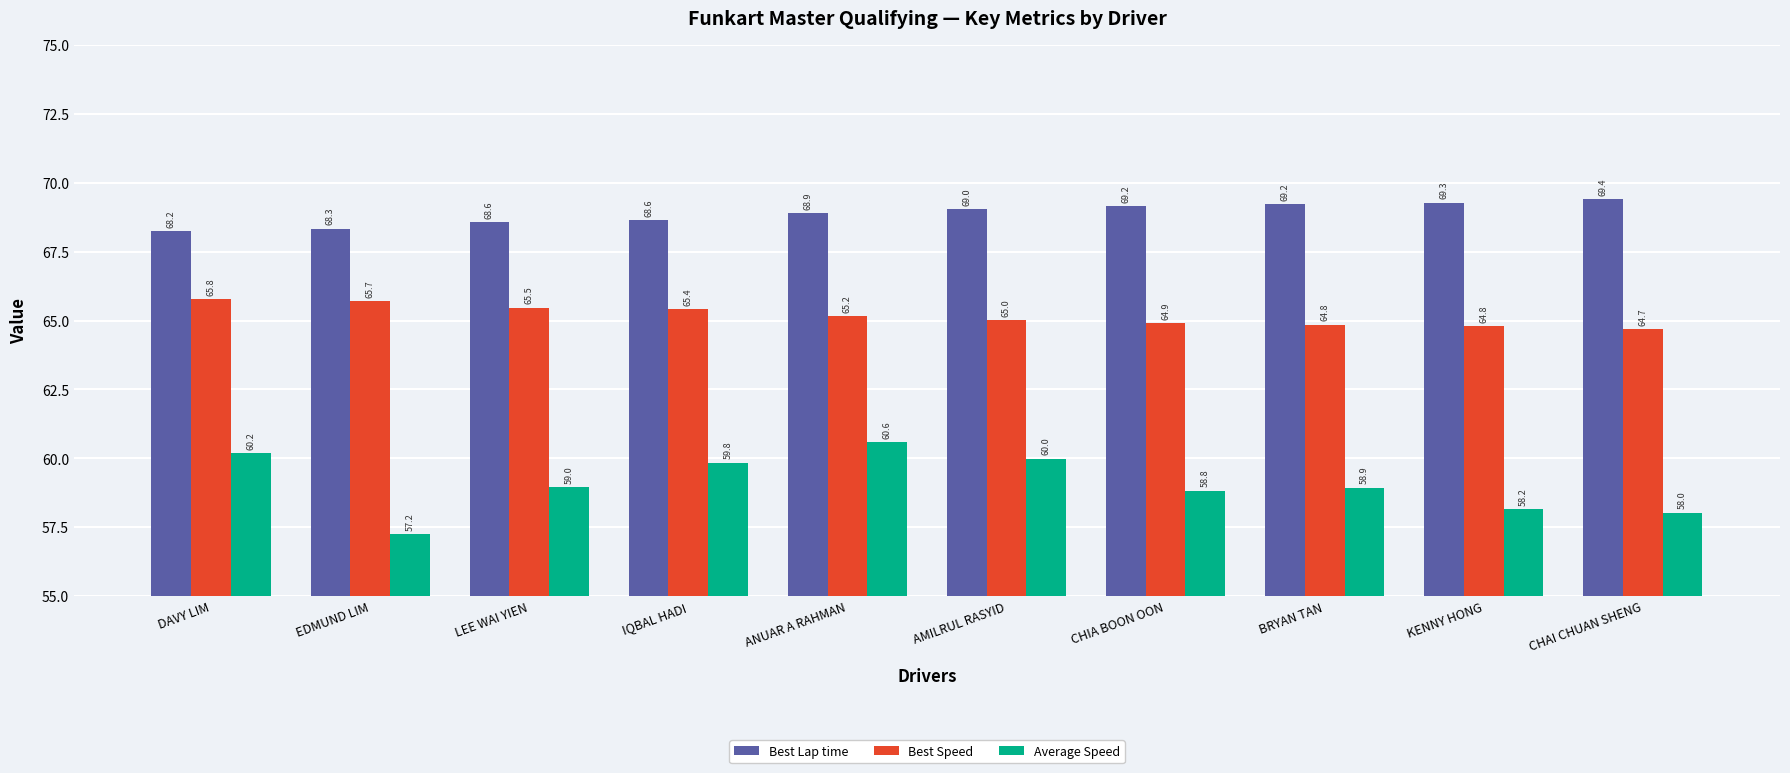

Does the chart contain any negative values?

No